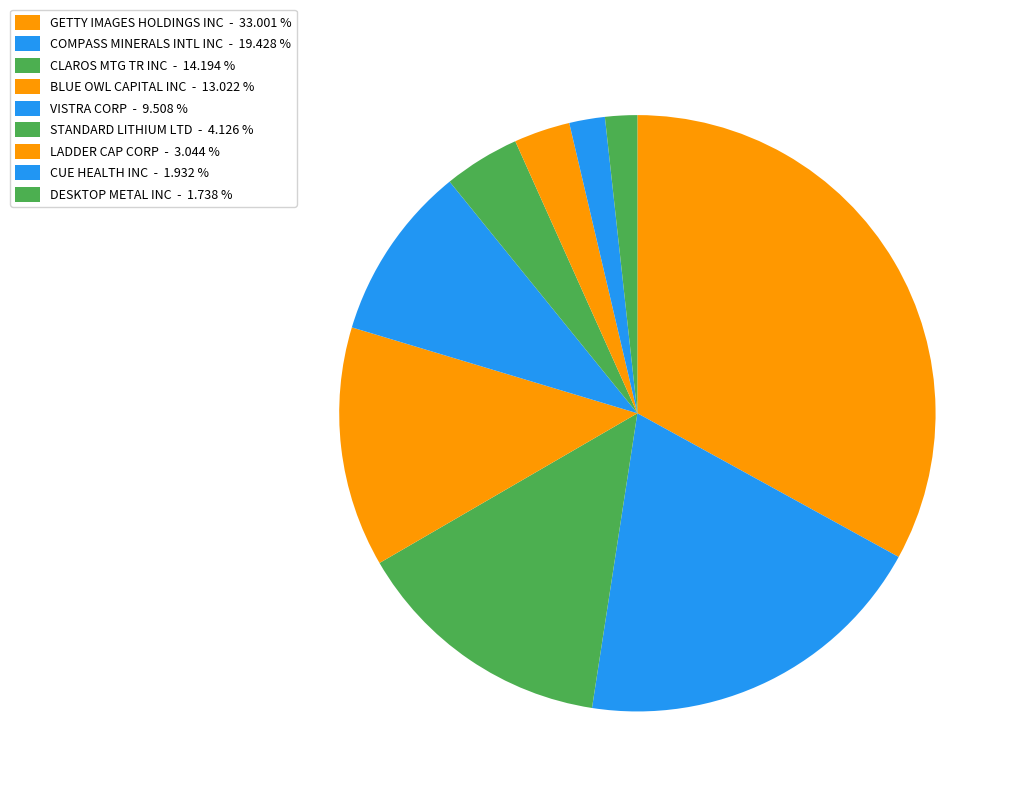

Count the number of slices in the pie.

9